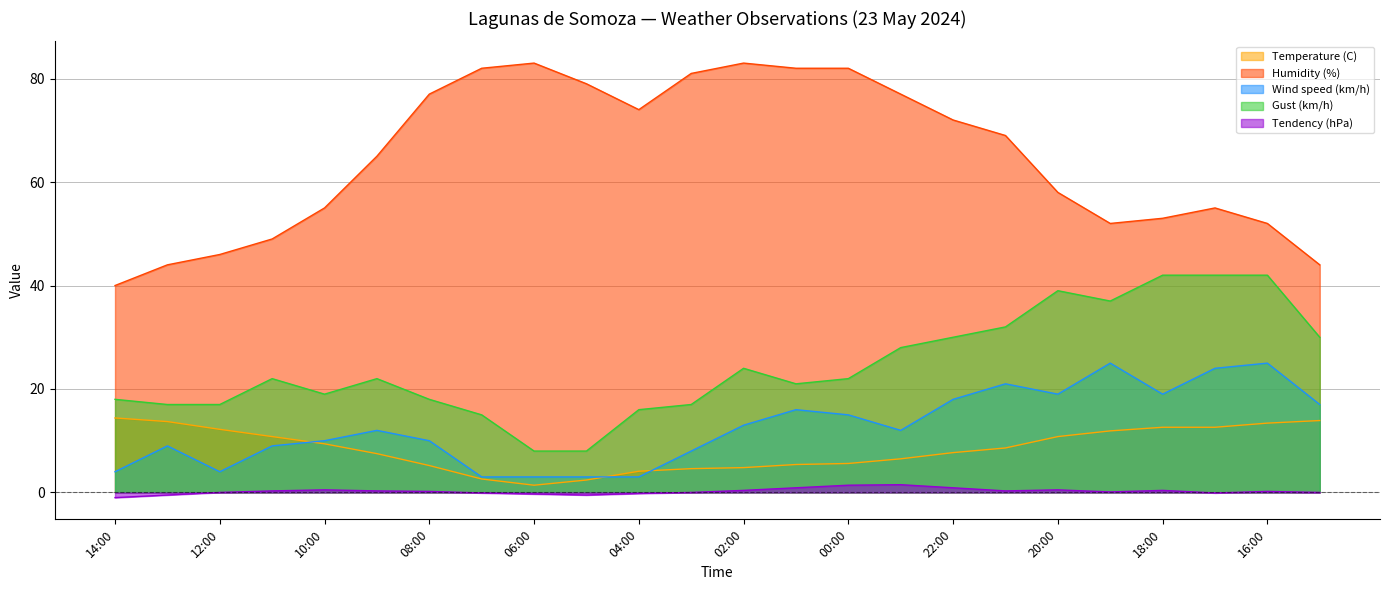

What are all the series names shown in the legend?

Temperature (C), Humidity (%), Wind speed (km/h), Gust (km/h), Tendency (hPa)